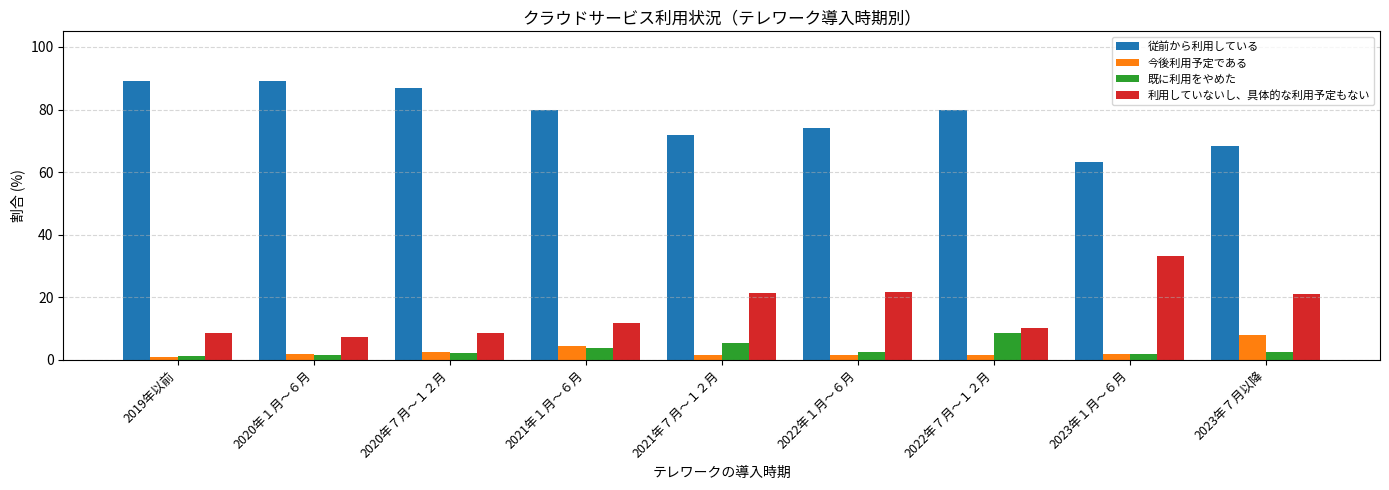

Which category has the lowest value in the 利用していないし、具体的な利用予定もない series?

2020年１月～６月